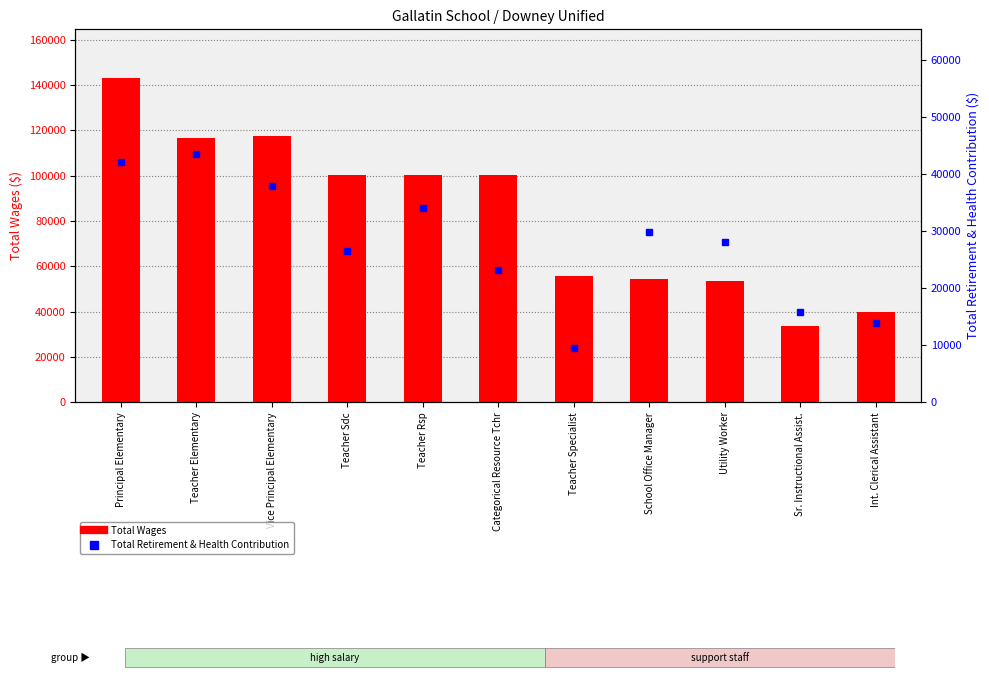

What is the label of the 5th bar from the left?

Teacher Rsp